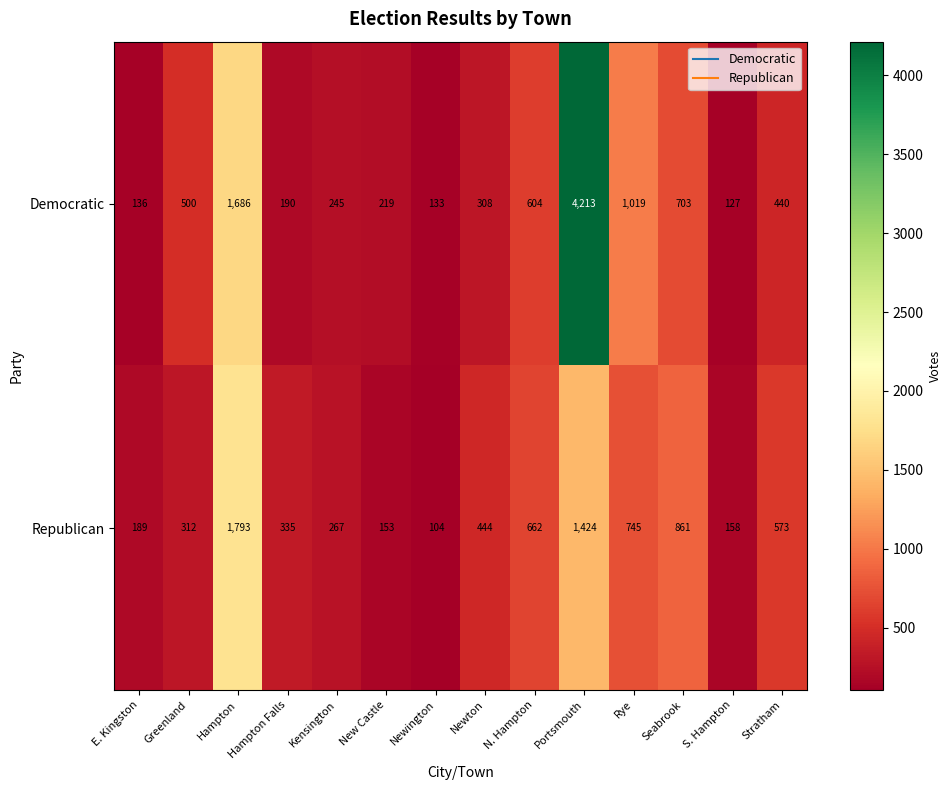

What is the minimum value shown in the chart?

104